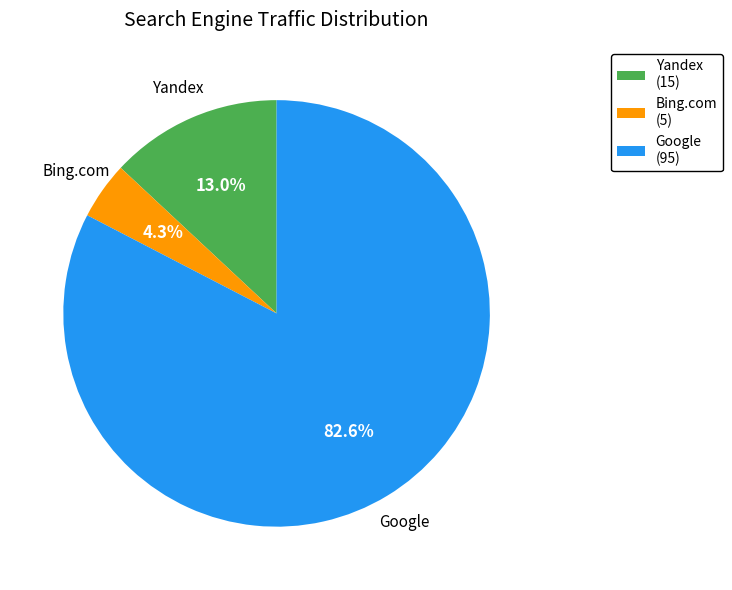

How many slices are in this pie chart?

3